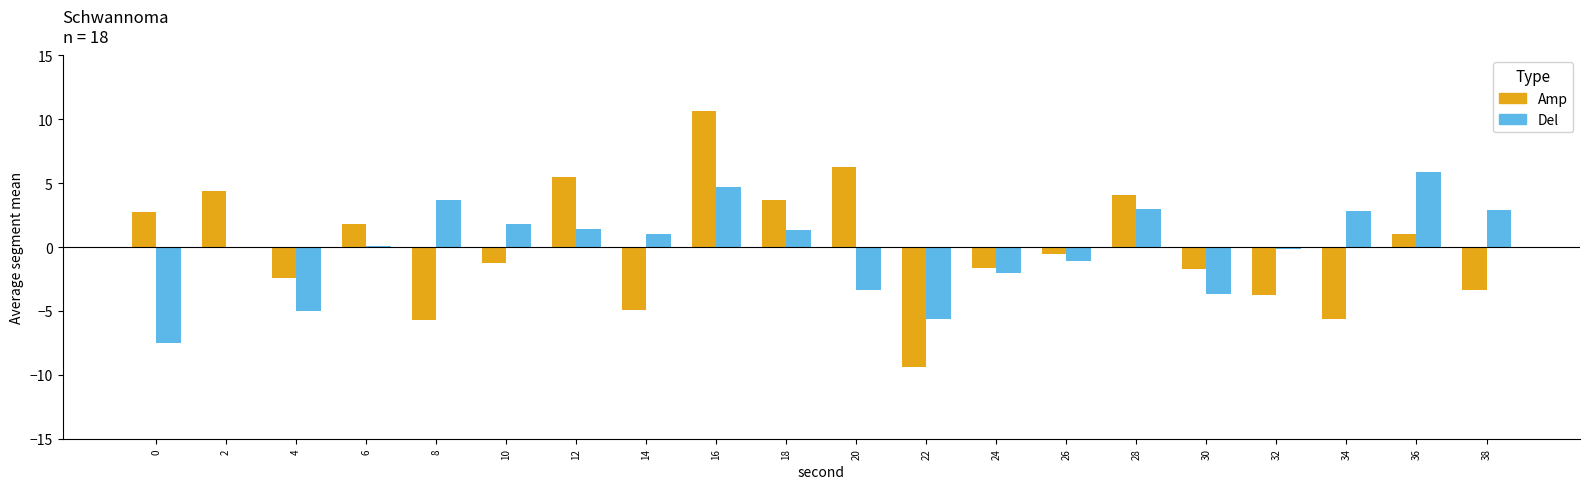

The Del series shows 2.8 at 34. True or false?

True